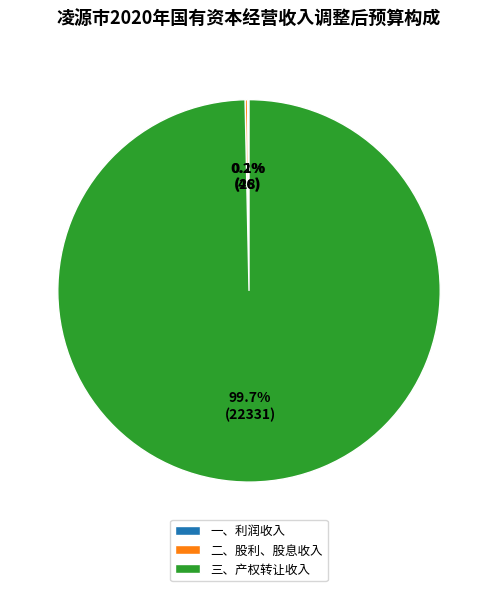

How much of the chart is everything except 三、产权转让收入?

0.3%